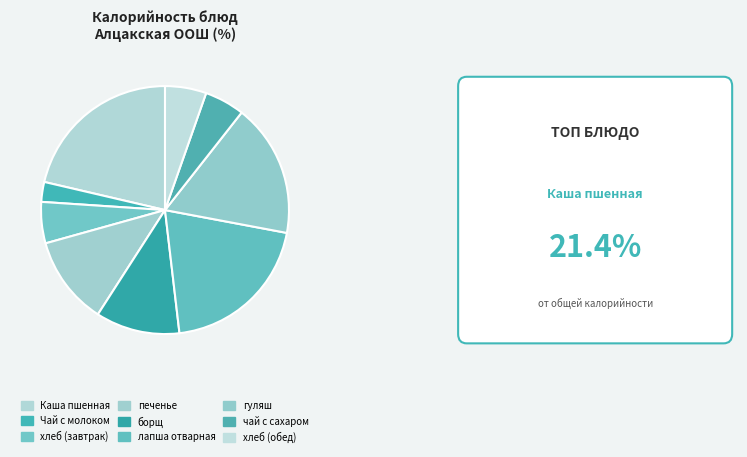

To the nearest percent, what is the difference between the лапша отварная and Каша пшенная slice percentages?

1%